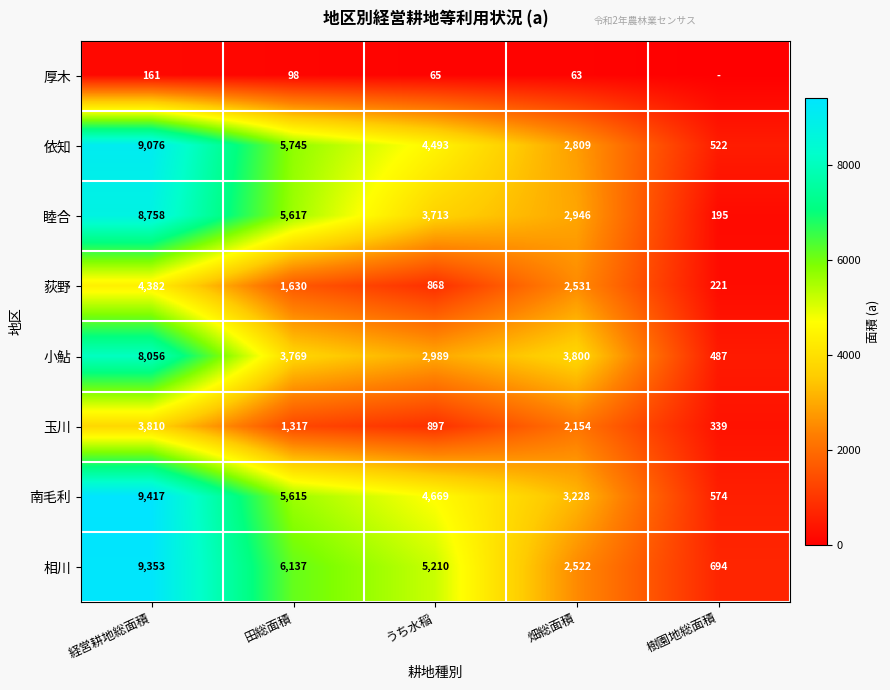

The value of 南毛利 at うち水稲 is 1634. True or false?

False